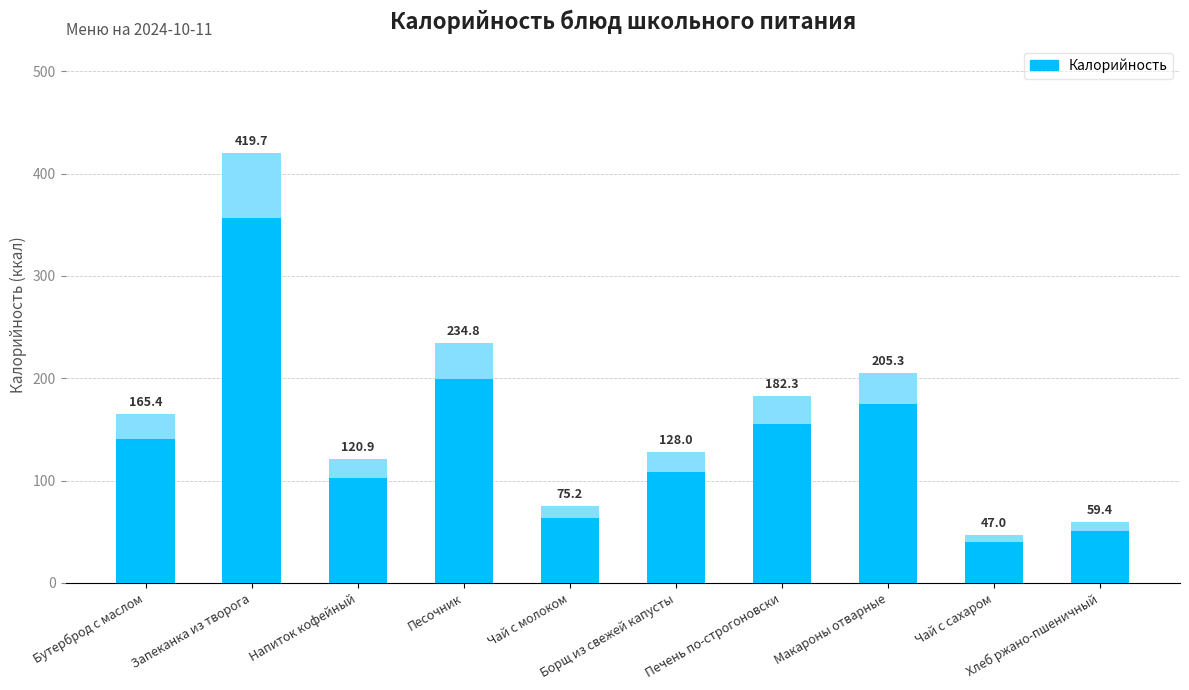

What is the change in value from Напиток кофейный to Борщ из свежей капусты?

+7.1